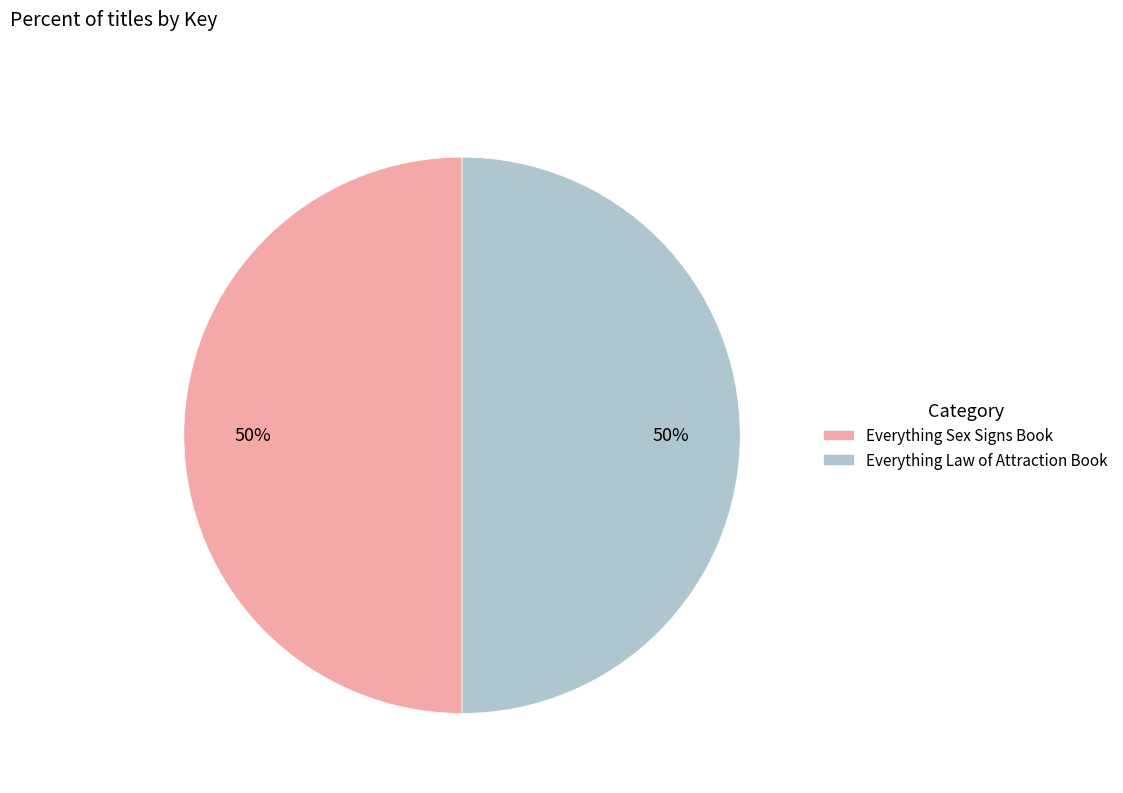

How many slices are in this pie chart?

2